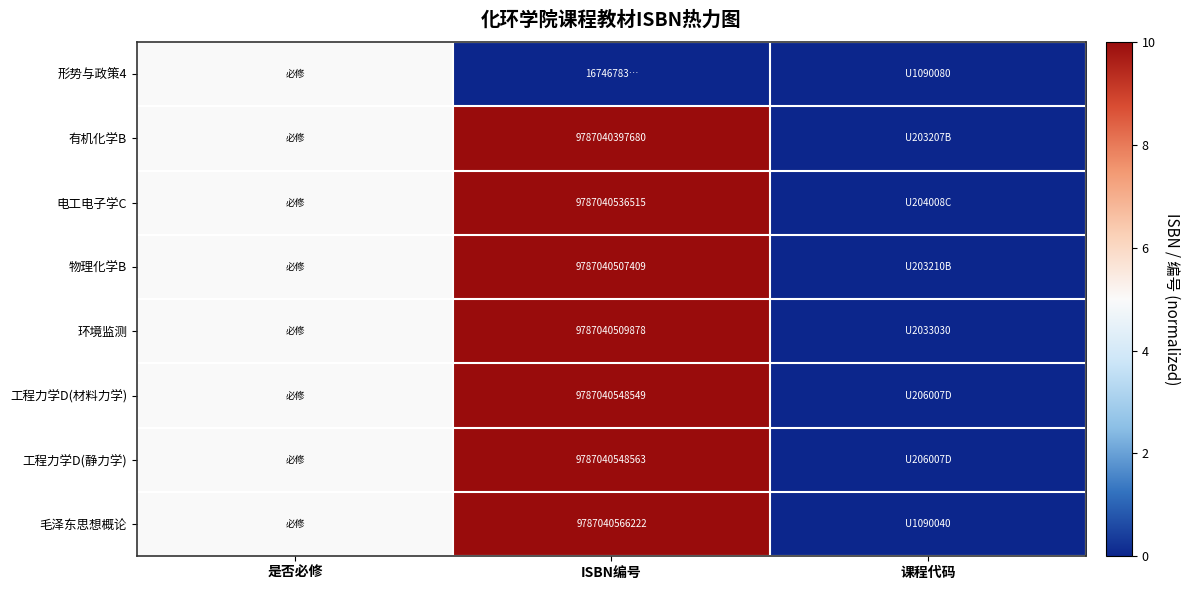

True or false: 工程力学D(静力学) has a value of 4.6 at ISBN编号.

False